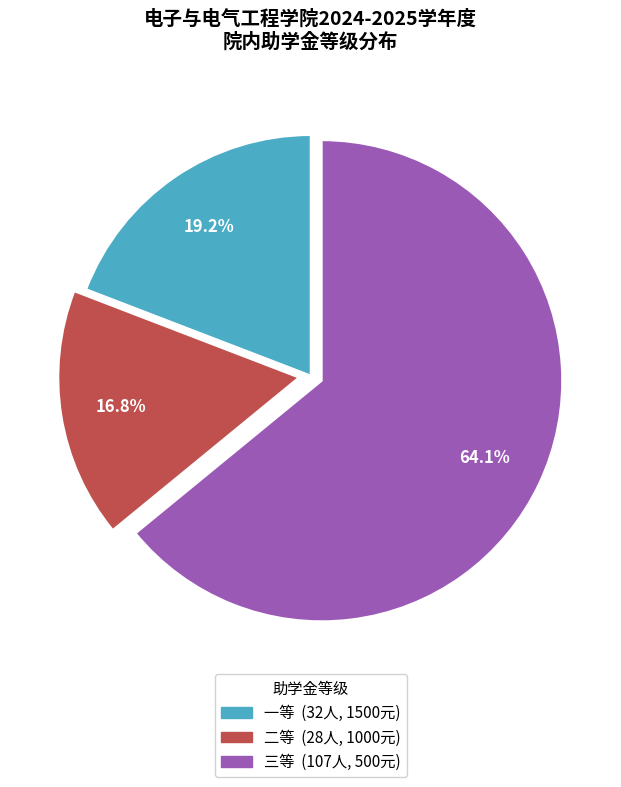

Is the sum of 三等 and 一等 greater than half?

Yes